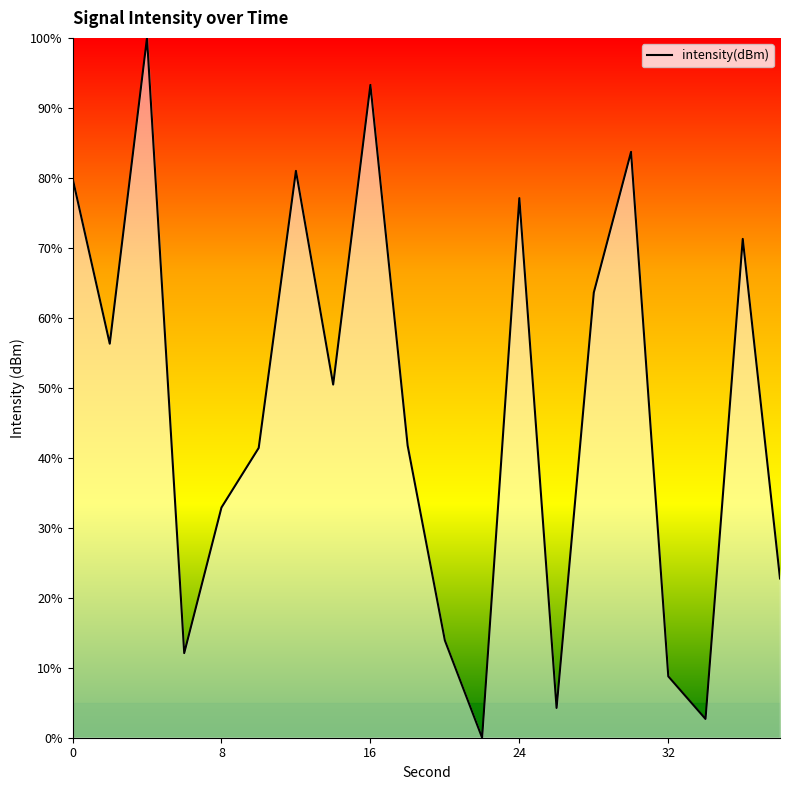

How many lines are shown in the chart?

1